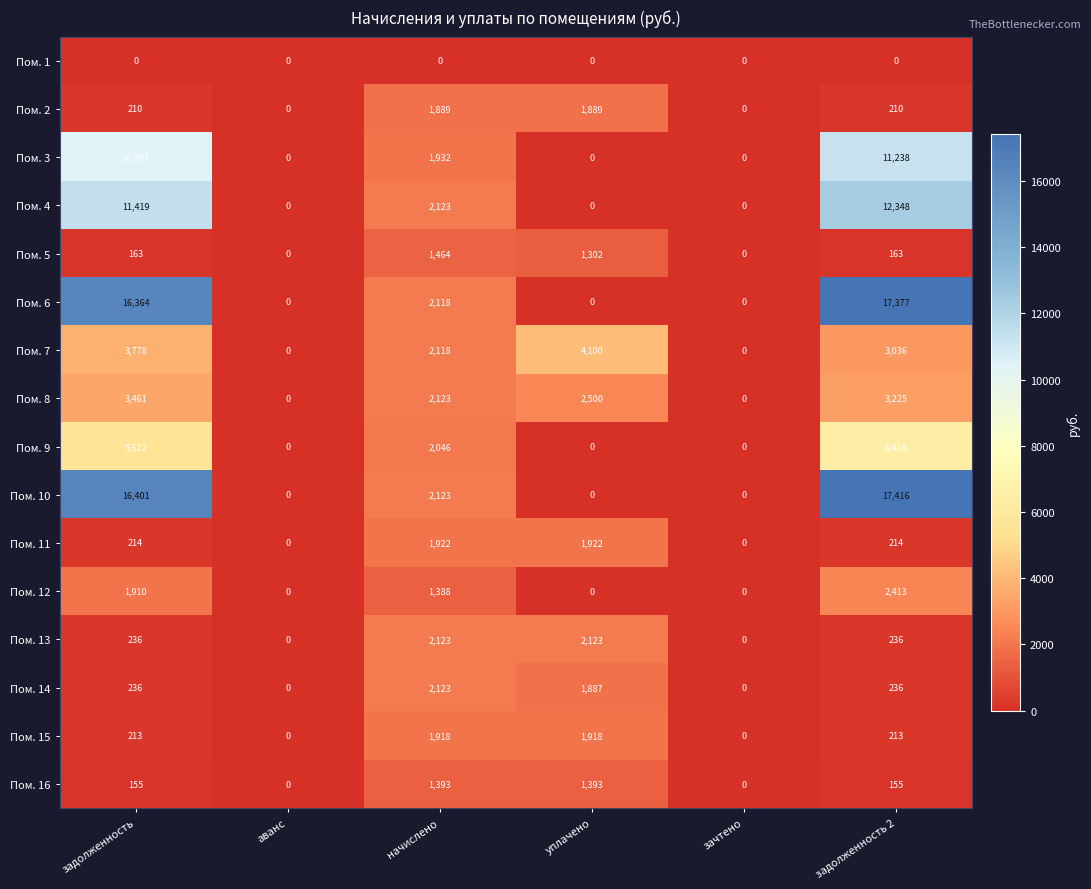

Is the value of Пом. 8 at уплачено greater than the value of Пом. 7 at аванс?

Yes